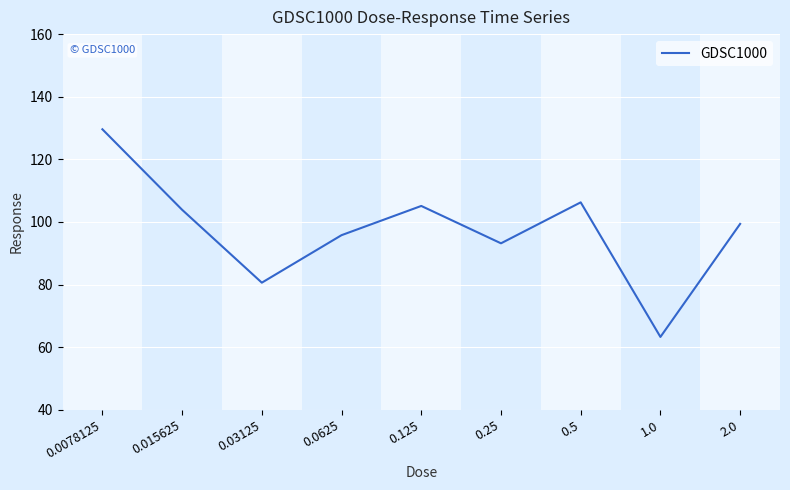

Read the value at 0.5.

106.3